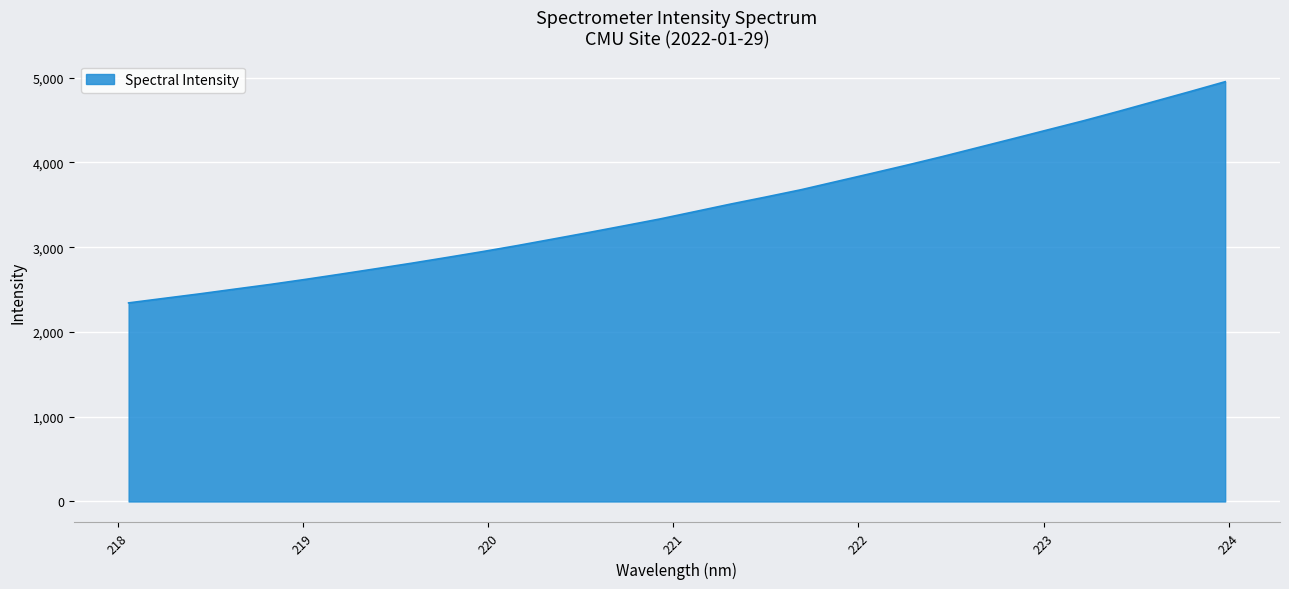

What is the minimum value shown in the chart?

2343.0